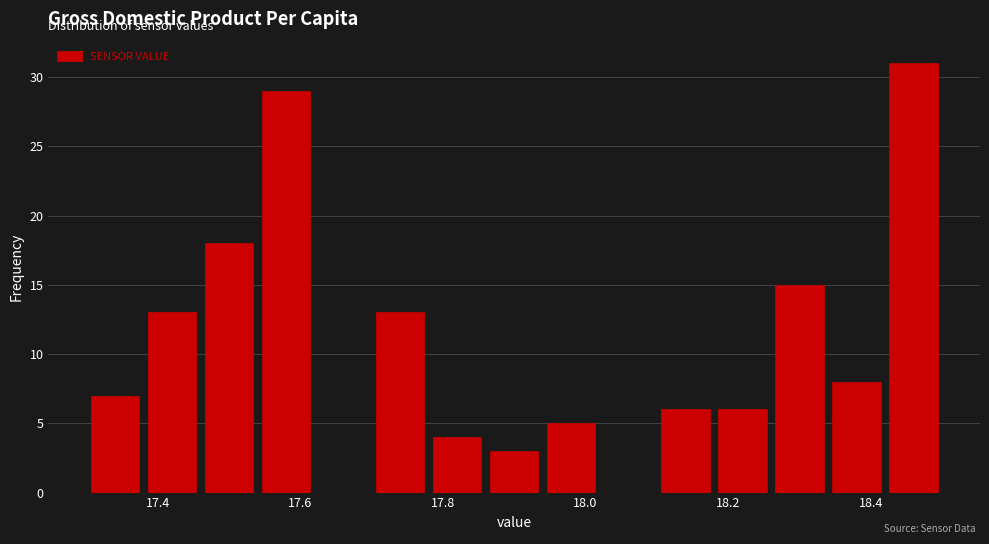

Reading left to right, transcribe this chart: for each bar, give the range it covers on the x-axis and its height. The values are not printed on the chart, so give them approximately, as read against the axis.

17.30 to 17.38: 7
17.38 to 17.46: 13
17.46 to 17.54: 18
17.54 to 17.62: 29
17.62 to 17.70: 0
17.70 to 17.78: 13
17.78 to 17.86: 4
17.86 to 17.94: 3
17.94 to 18.02: 5
18.02 to 18.10: 0
18.10 to 18.18: 6
18.18 to 18.26: 6
18.26 to 18.34: 15
18.34 to 18.42: 8
18.42 to 18.50: 31